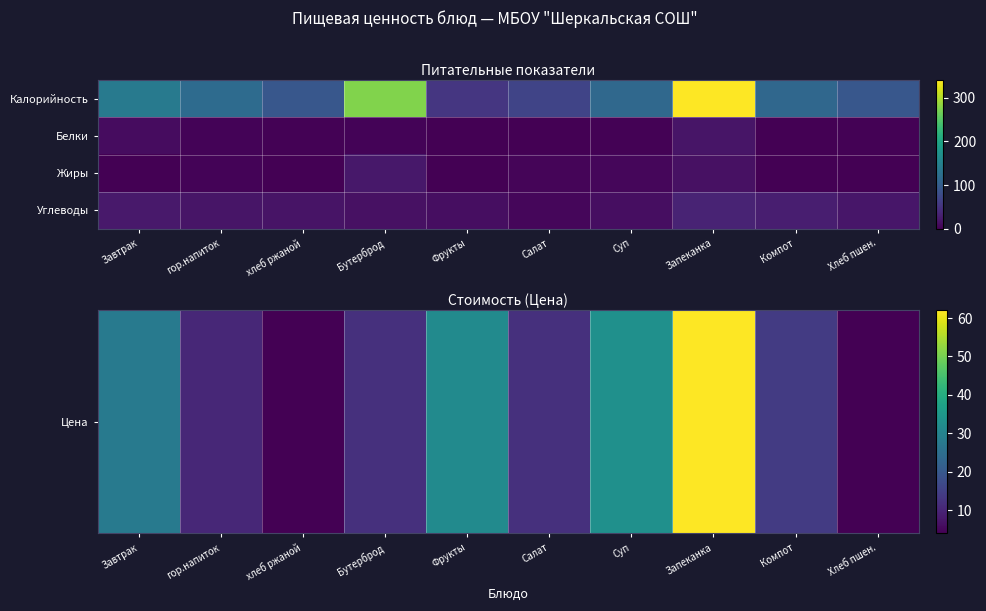

Which category has the lowest value across all series?

Компот